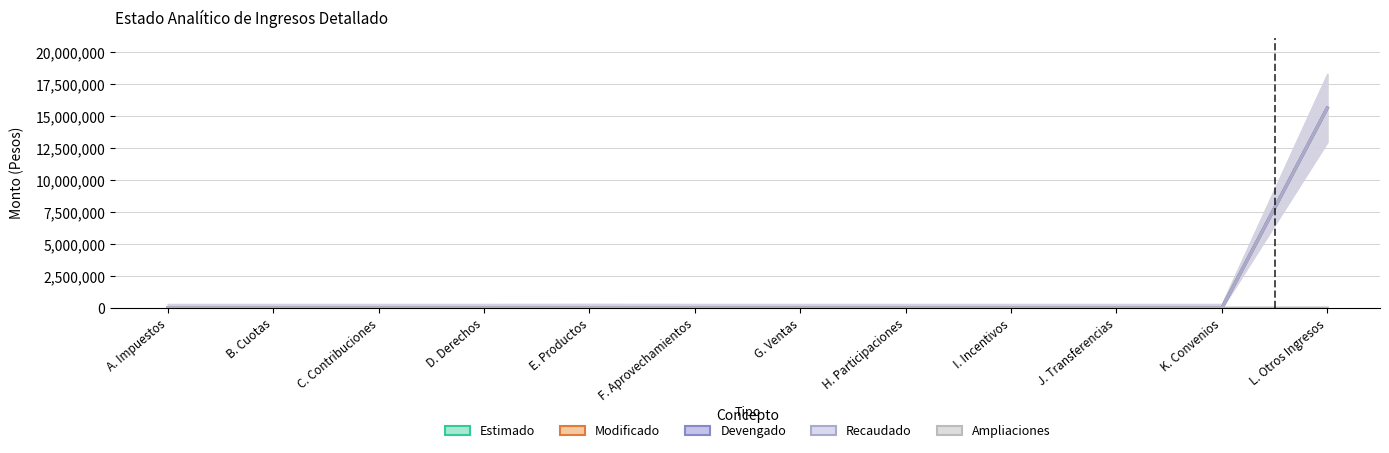

True or false: Recaudado has more than 1 interior local peaks.

False